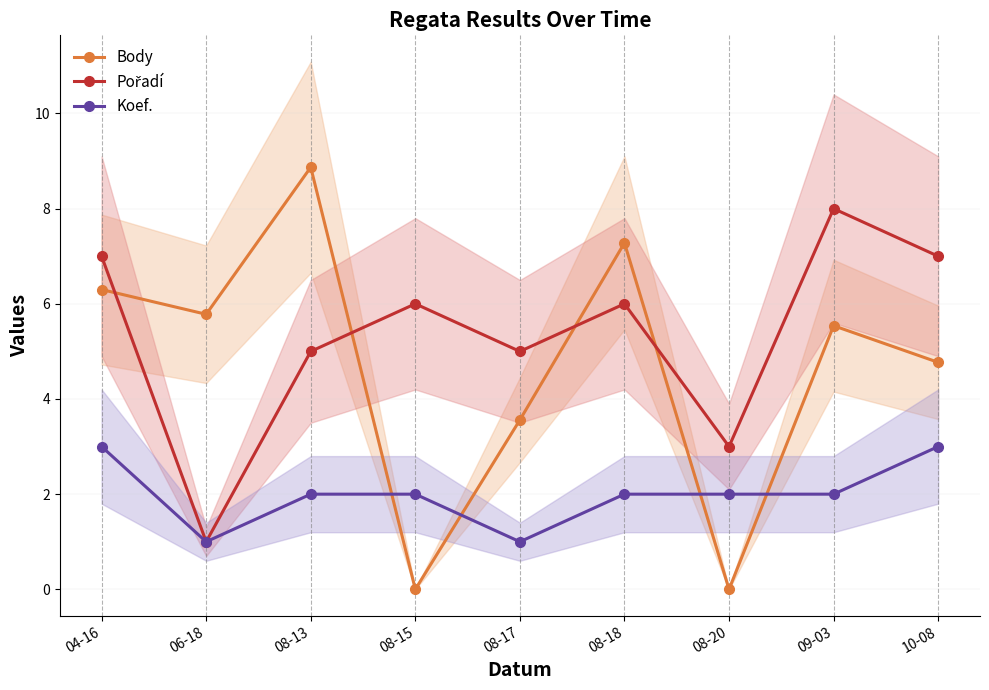

True or false: Pořadí and Koef. cross at least once.

False